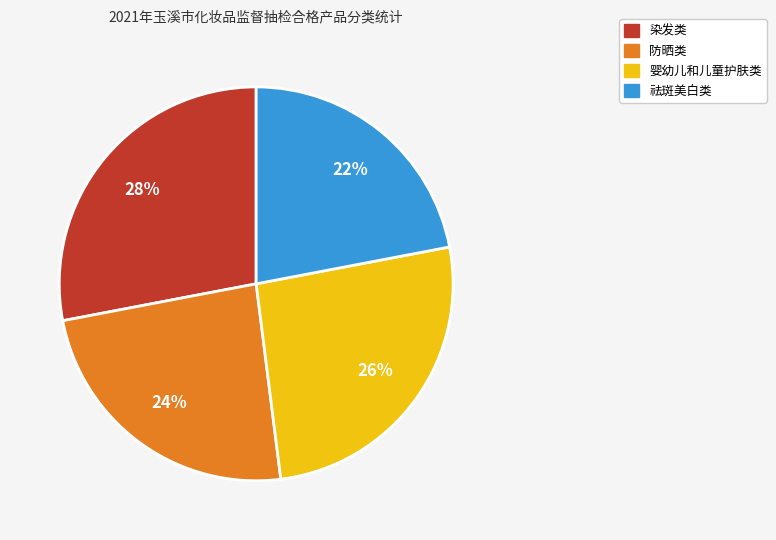

To the nearest percent, what is the difference between the 染发类 and 祛斑美白类 slice percentages?

6%